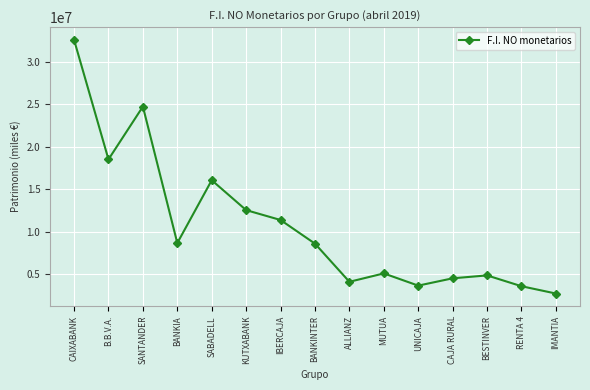

Is it true that the value at ALLIANZ is 4081985?

True